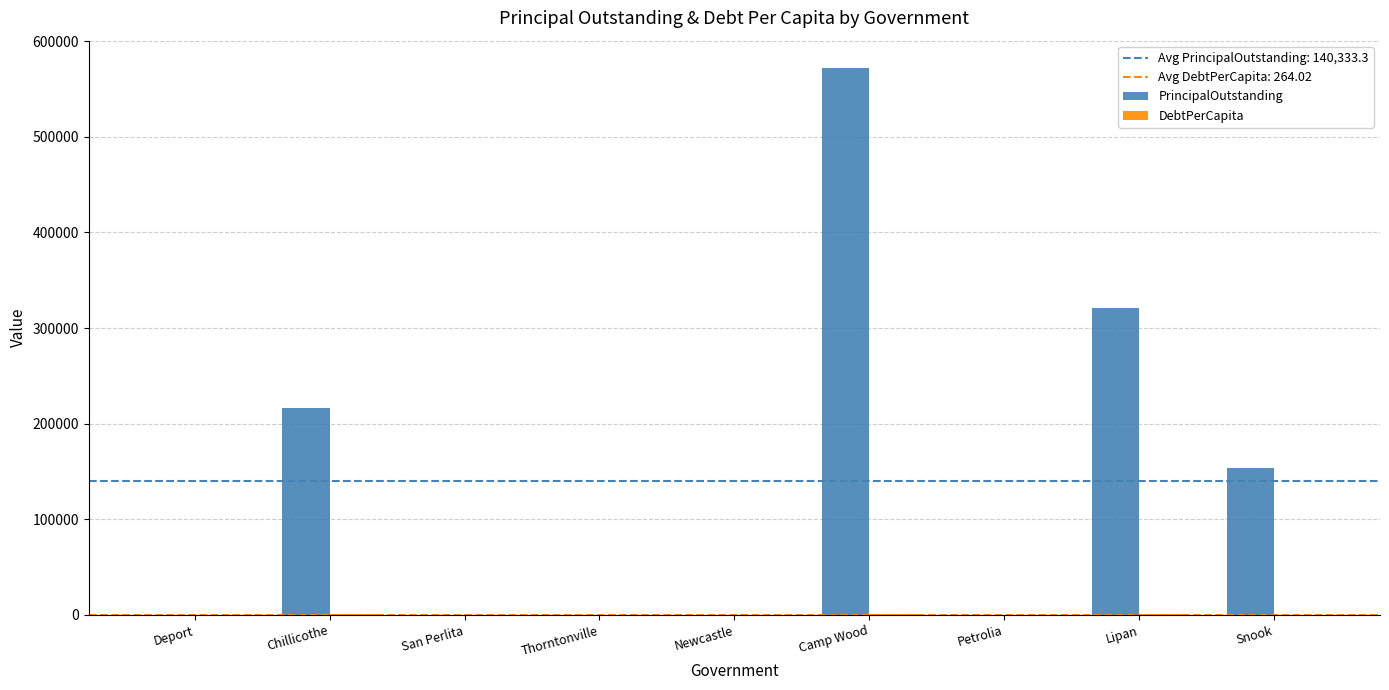

What is the highest value of the PrincipalOutstanding series?

572000.0